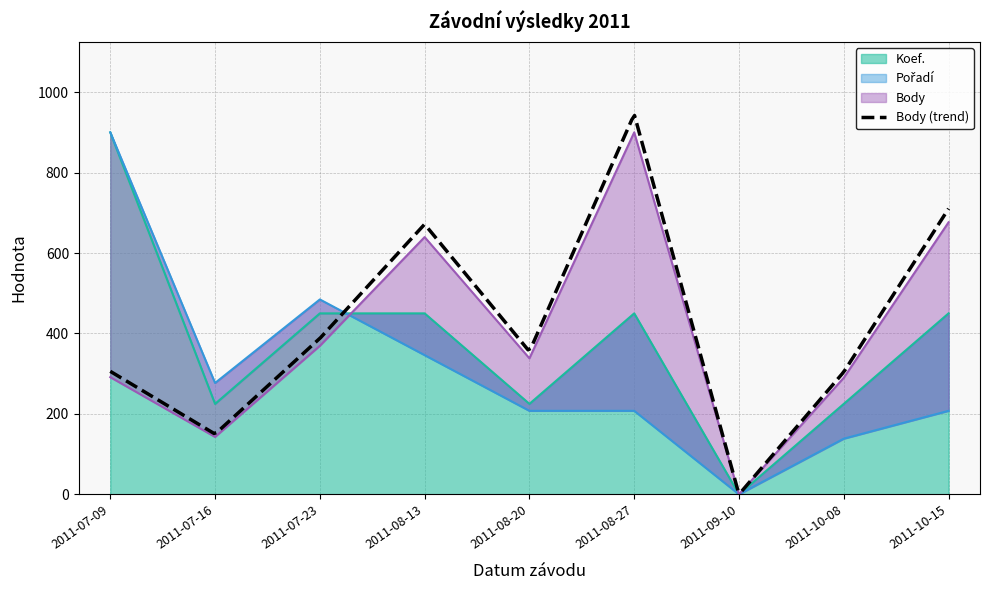

What is the sum of the Body values at 2011-07-23 and 2011-10-15?

1045.7